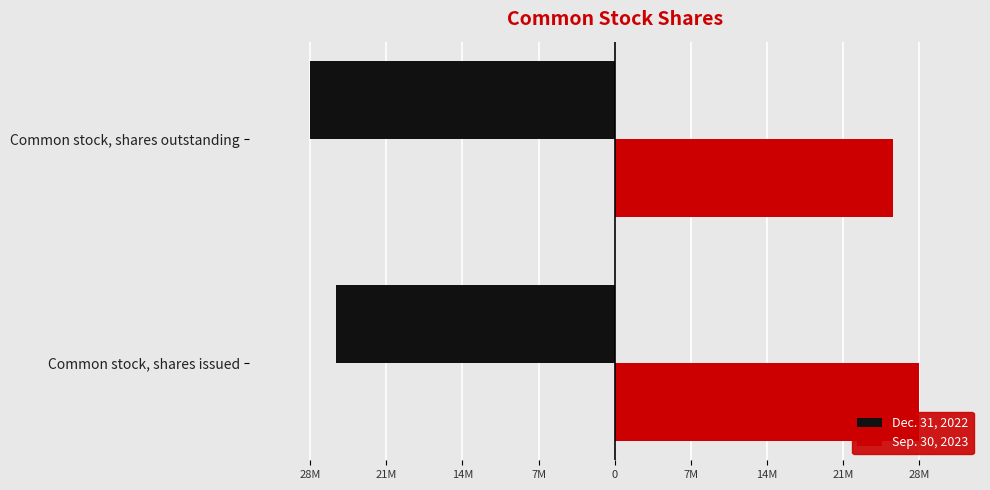

What are all the series names shown in the legend?

Dec. 31, 2022, Sep. 30, 2023